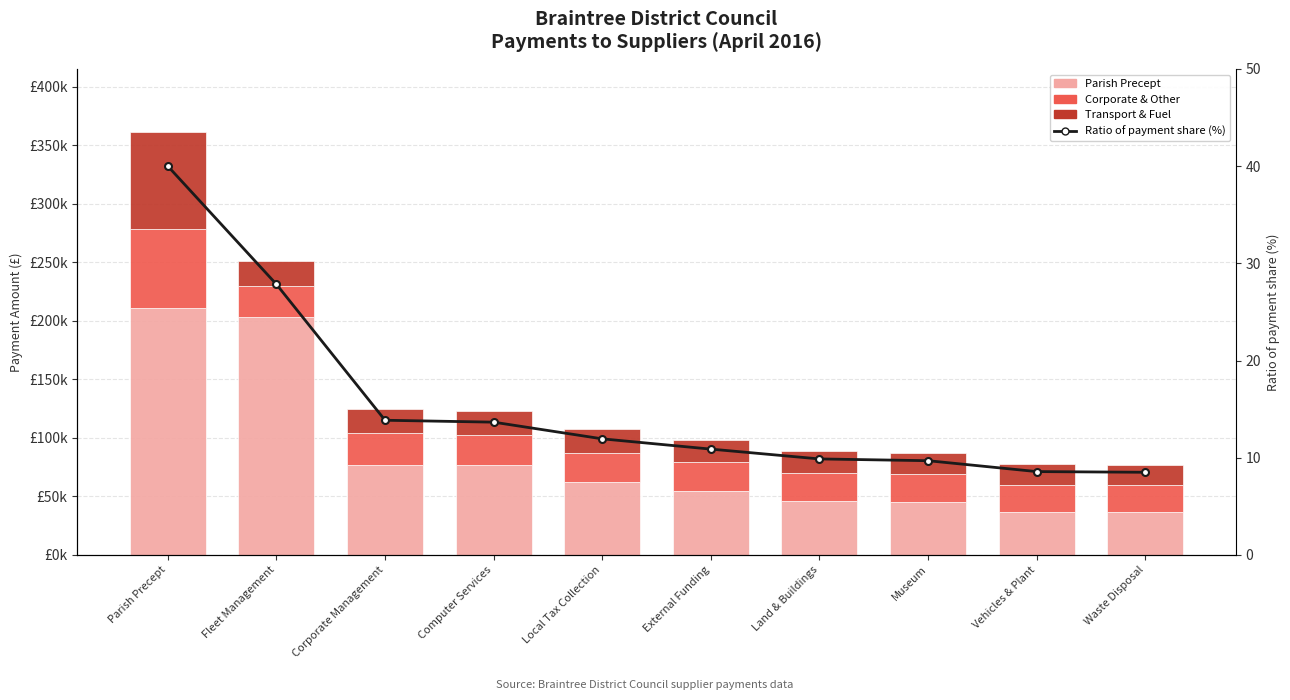

What is the minimum value shown in the chart?

8.5